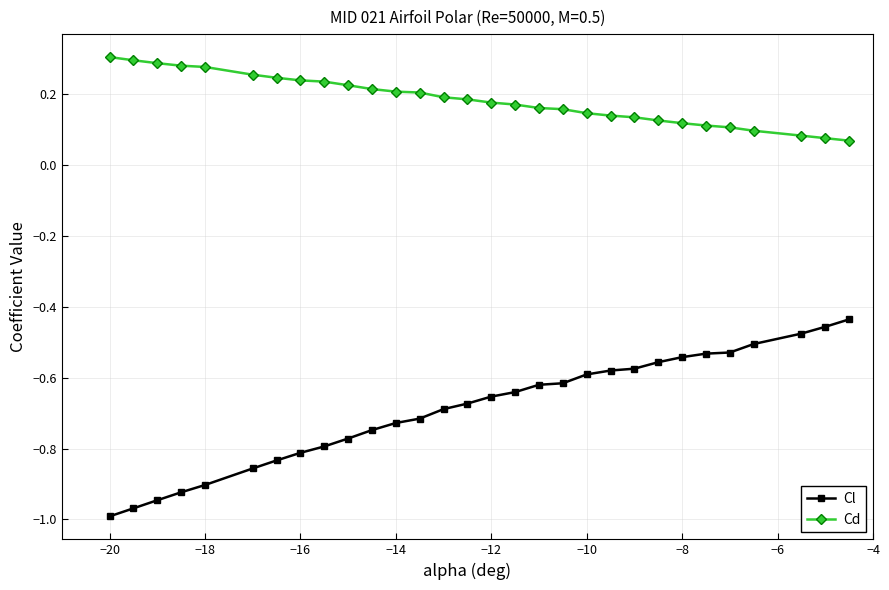

What is the sum of all Cd values?

5.5